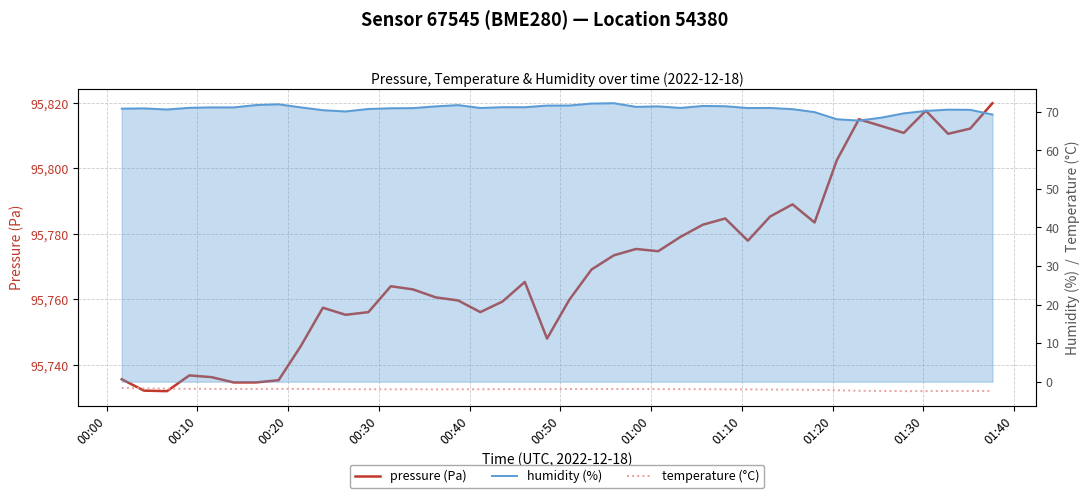

How many lines are shown in the chart?

3